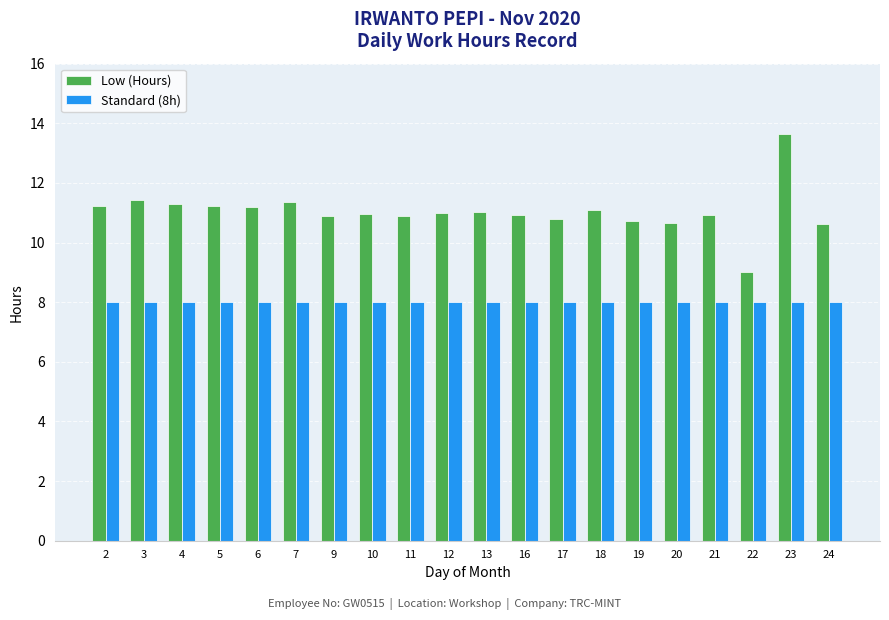

What is the sum of the Standard (8h) values at 17 and 23?

16.0